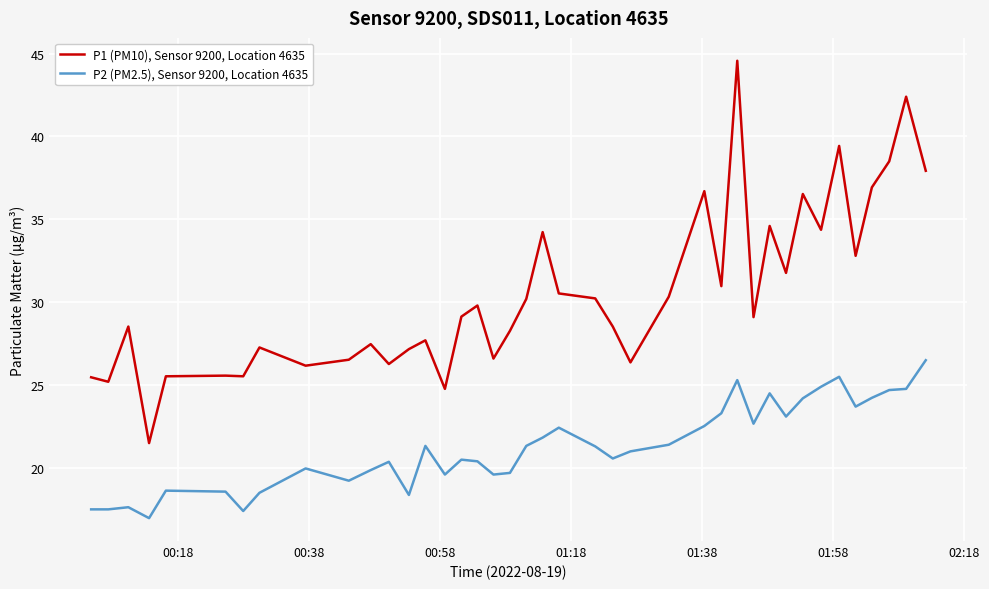

What is the minimum value shown in the chart?

17.0